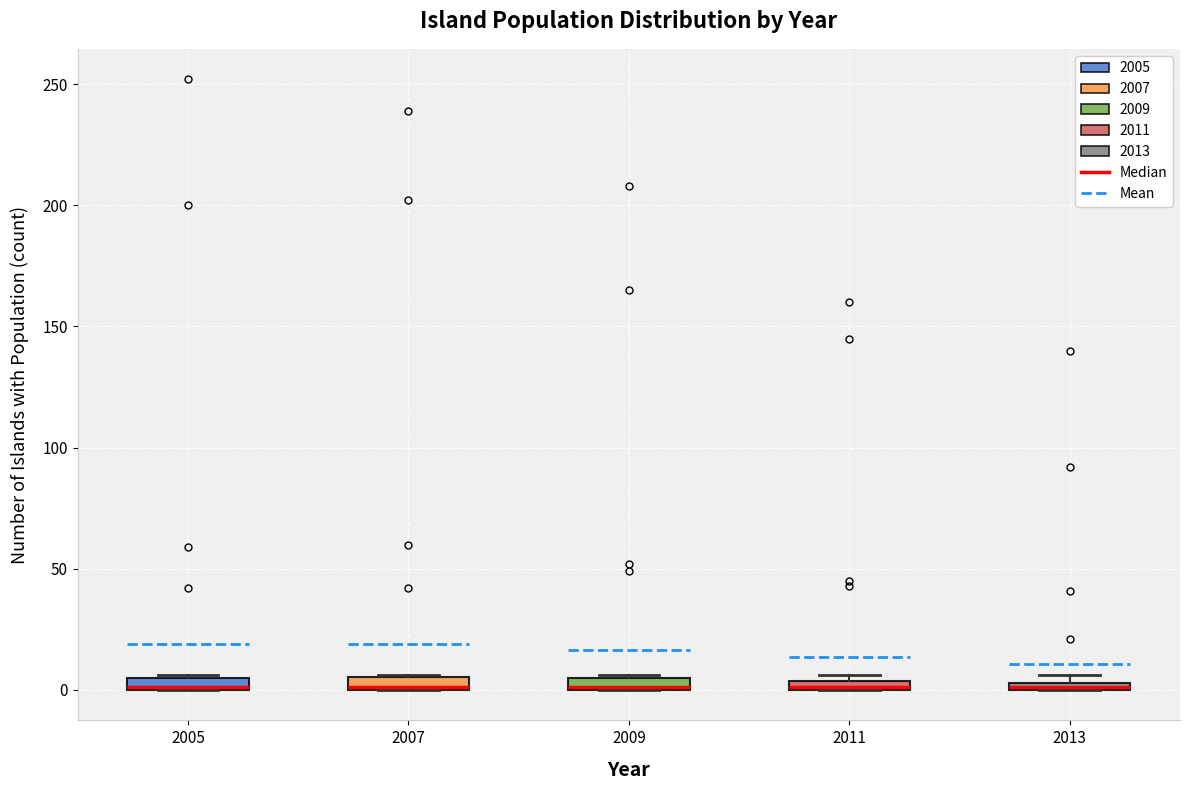

Where is the upper edge of the box at x = 2009 on the y-axis? The values are not printed on the chart, so give them approximately, as read against the axis.

5